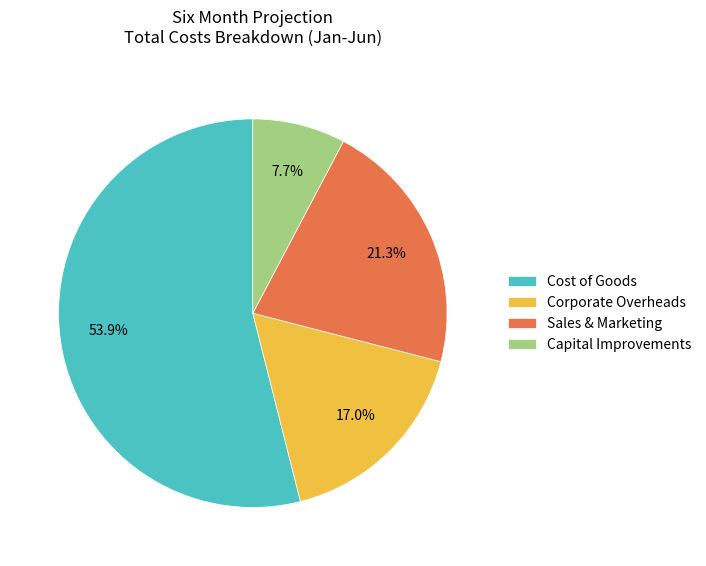

To the nearest percent, what percentage of the pie is Cost of Goods?

54%